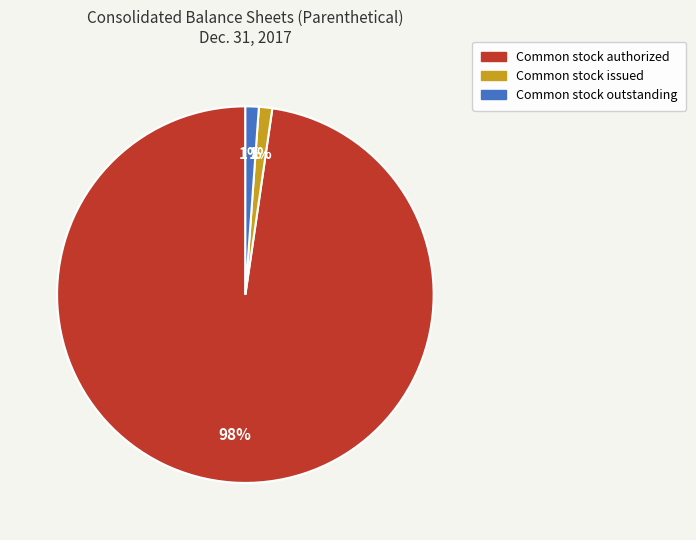

Do Common stock issued and Common stock outstanding together represent more than half of the pie?

No